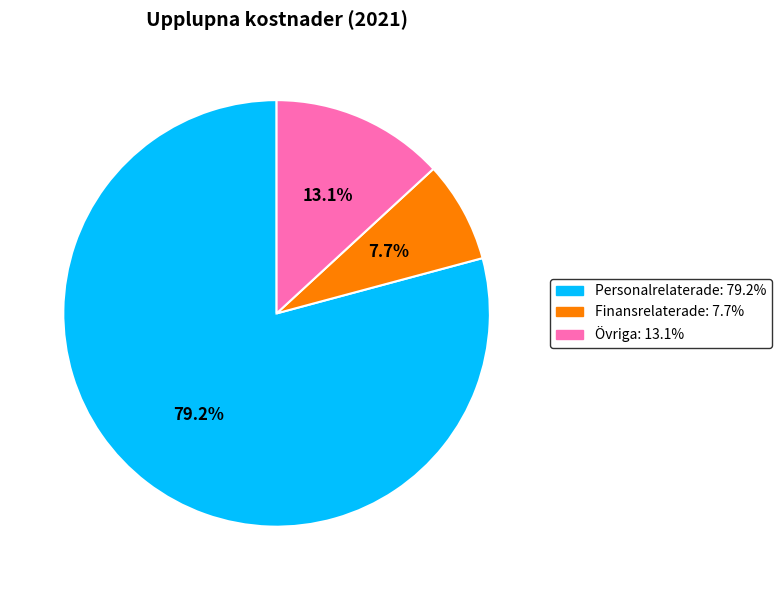

Which has a higher value, Övriga: 13.1% or Personalrelaterade: 79.2%?

Personalrelaterade: 79.2%